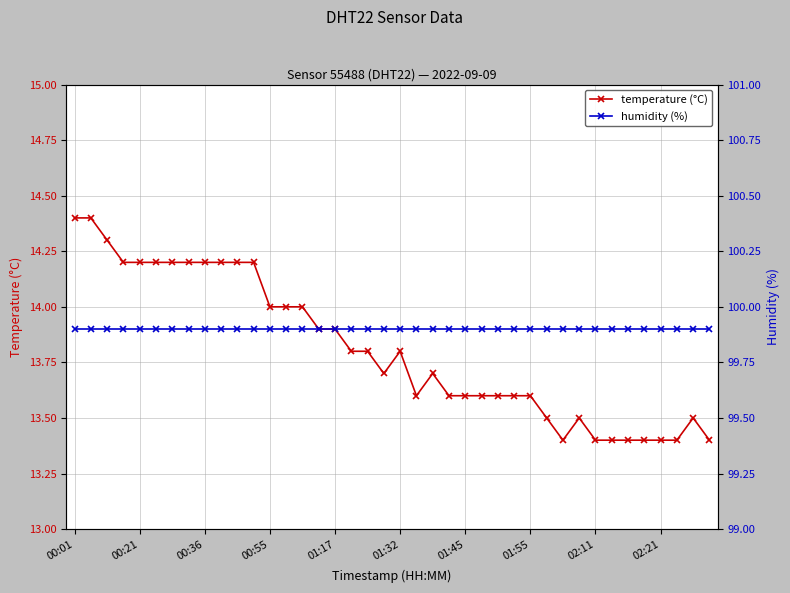

What is the difference between the maximum and second lowest values in the temperature (°C) series?

1.0